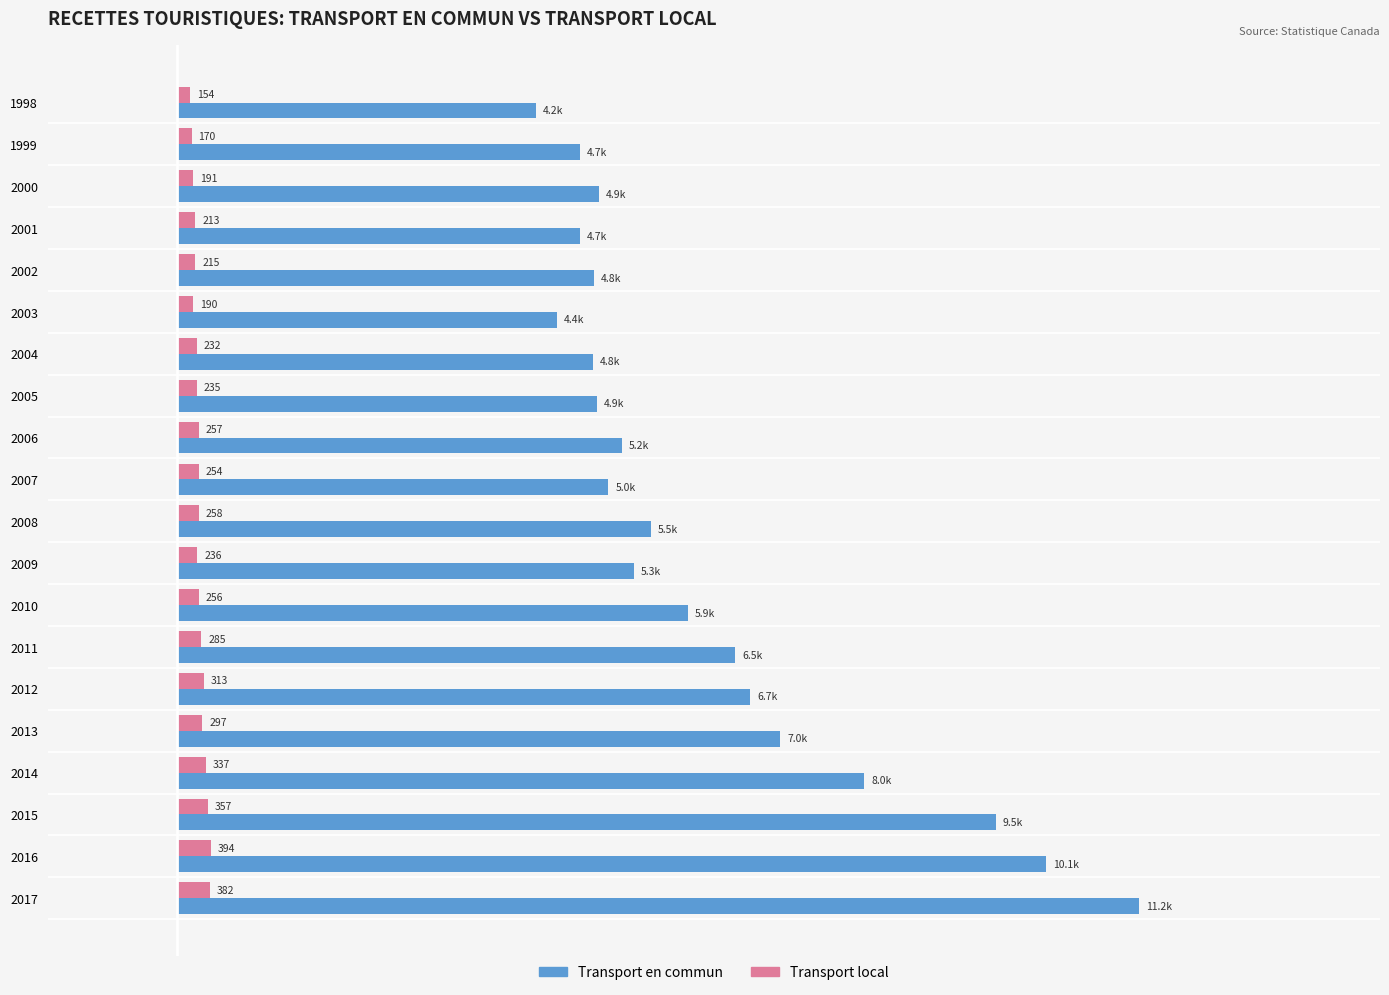

Which series has the largest total across all categories?

Transport en commun